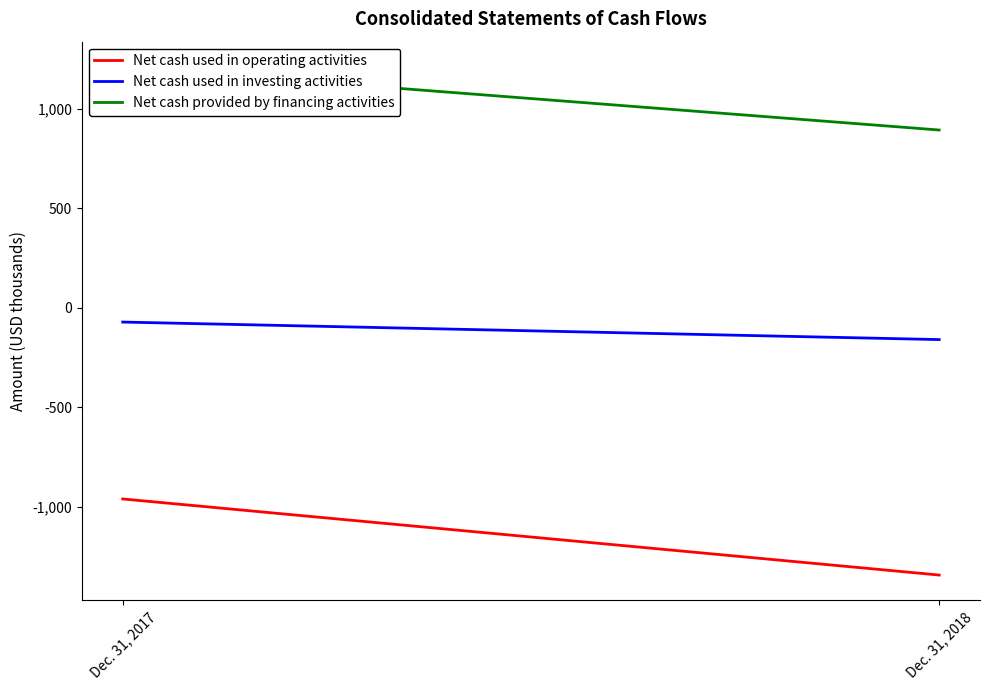

Does the chart display data point markers on the line(s)?

No